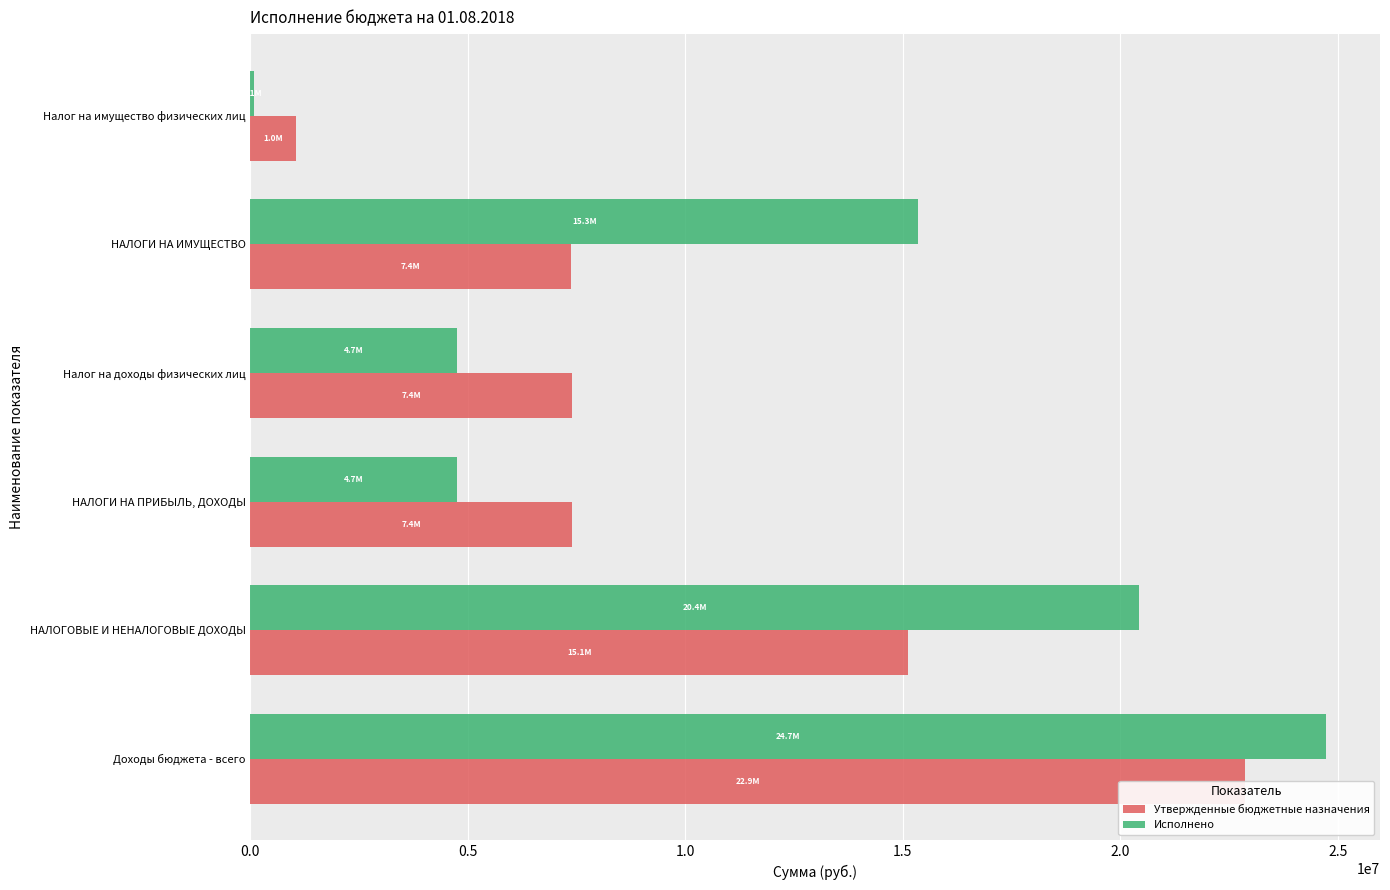

Does the chart contain stacked bars?

No